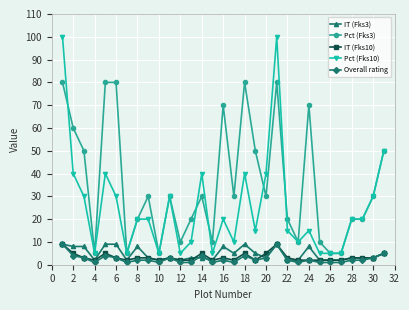

How many lines are shown in the chart?

5